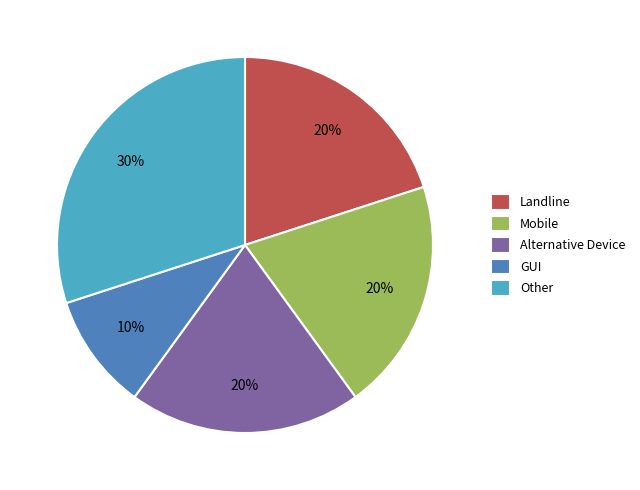

Is there a majority slice in this chart?

No